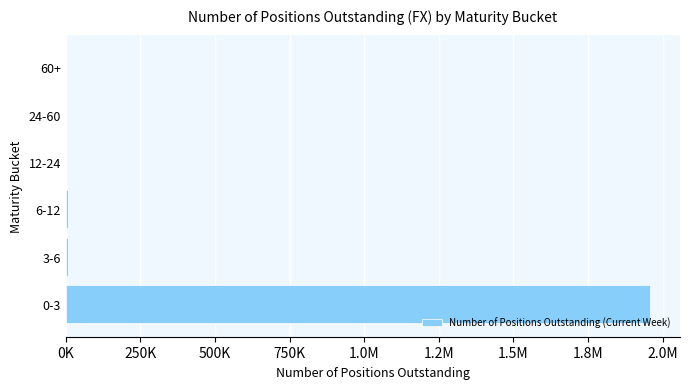

Count the number of values greater than 6607.

2